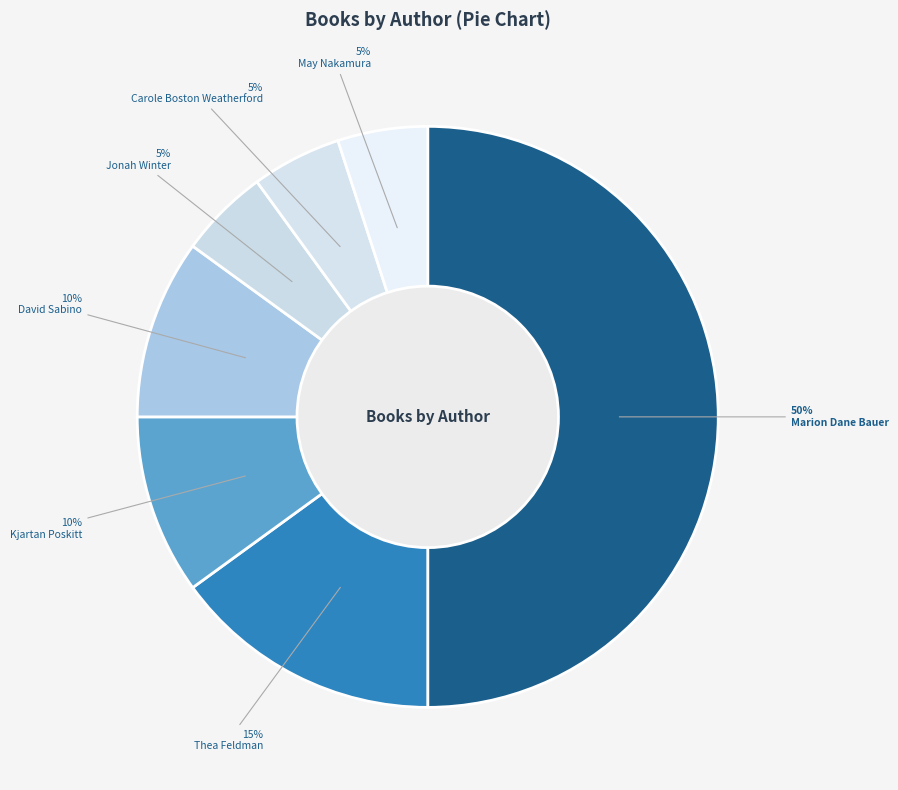

How many segments does this pie chart have?

7